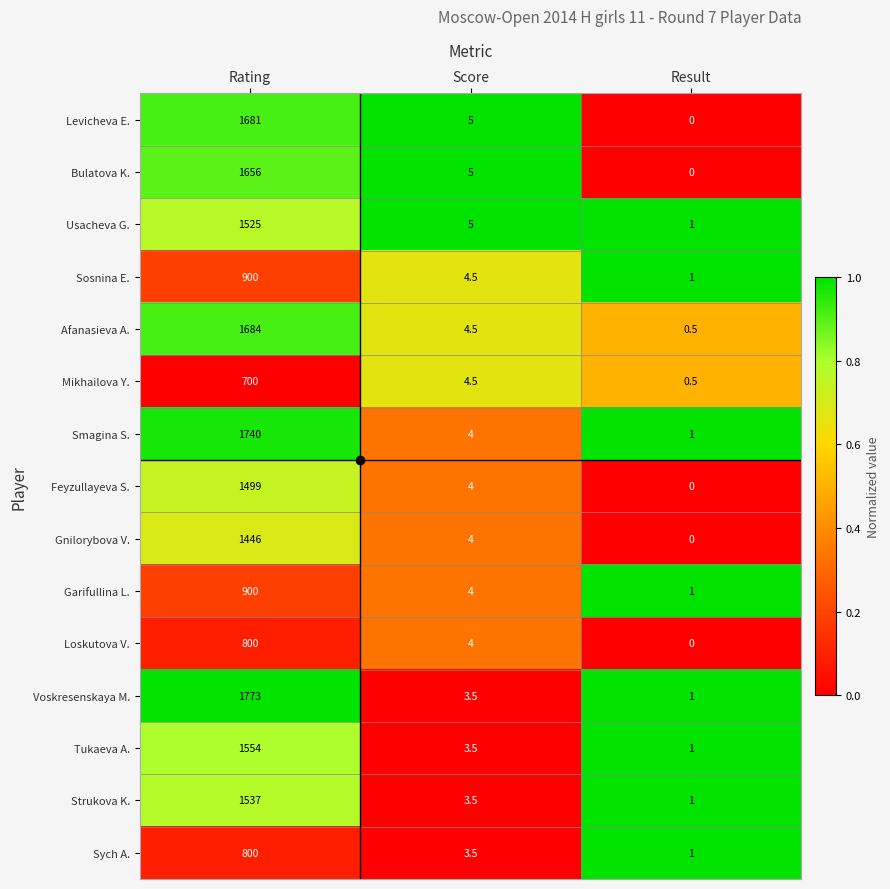

Is the value of Afanasieva A. at Result greater than the value of Sych A. at Rating?

No